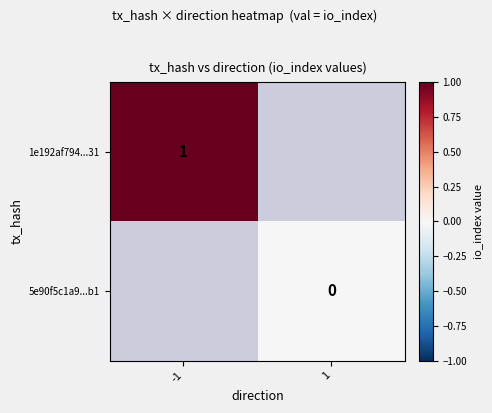

At -1, list the series in order from smallest to largest.

1e192af794...31, 5e90f5c1a9...b1